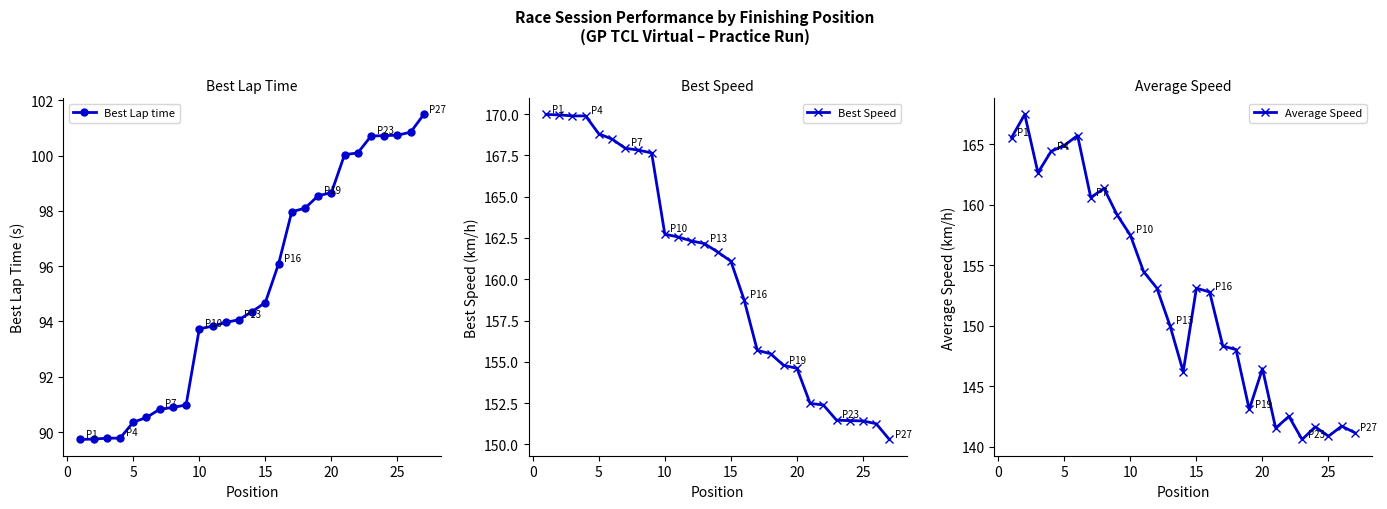

Which series has the largest range (max minus min)?

Average Speed